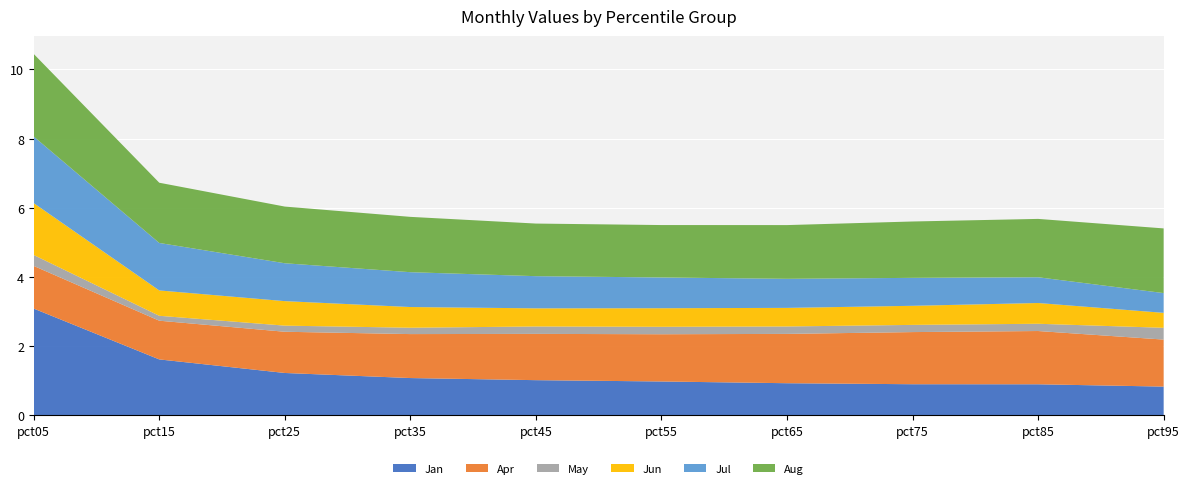

Reading left to right, extract all data points from this chart.

Jan: pct05=3.1	pct15=1.6	pct25=1.2	pct35=1.1	pct45=1.0	pct55=1.0	pct65=0.9	pct75=0.9	pct85=0.9	pct95=0.8
Apr: pct05=1.2	pct15=1.1	pct25=1.2	pct35=1.3	pct45=1.3	pct55=1.4	pct65=1.4	pct75=1.5	pct85=1.5	pct95=1.4
May: pct05=0.3	pct15=0.1	pct25=0.2	pct35=0.2	pct45=0.2	pct55=0.2	pct65=0.2	pct75=0.2	pct85=0.2	pct95=0.3
Jun: pct05=1.5	pct15=0.7	pct25=0.7	pct35=0.6	pct45=0.5	pct55=0.5	pct65=0.5	pct75=0.6	pct85=0.6	pct95=0.4
Jul: pct05=1.9	pct15=1.4	pct25=1.1	pct35=1.0	pct45=0.9	pct55=0.9	pct65=0.8	pct75=0.8	pct85=0.7	pct95=0.6
Aug: pct05=2.4	pct15=1.7	pct25=1.6	pct35=1.6	pct45=1.5	pct55=1.5	pct65=1.6	pct75=1.6	pct85=1.7	pct95=1.9